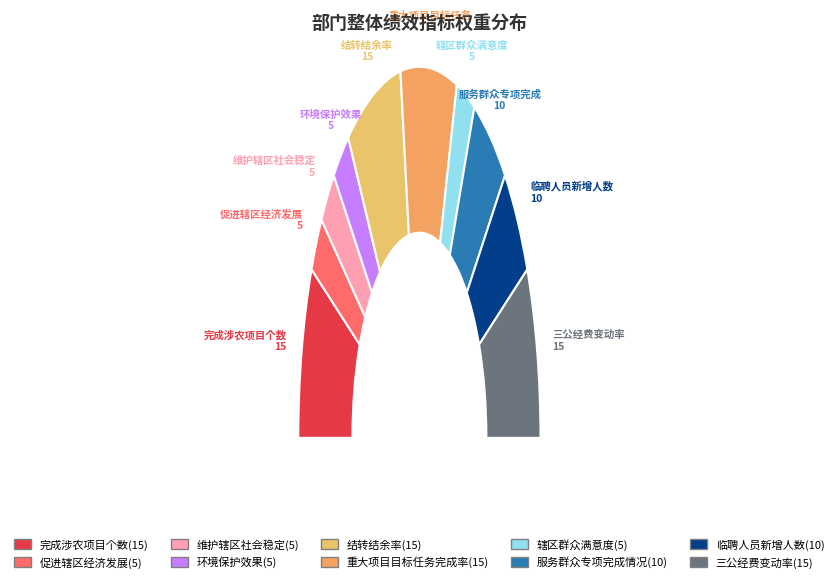

To the nearest percent, what is the combined percentage of 三公经费变动率 and 维护辖区社会稳定?

20%